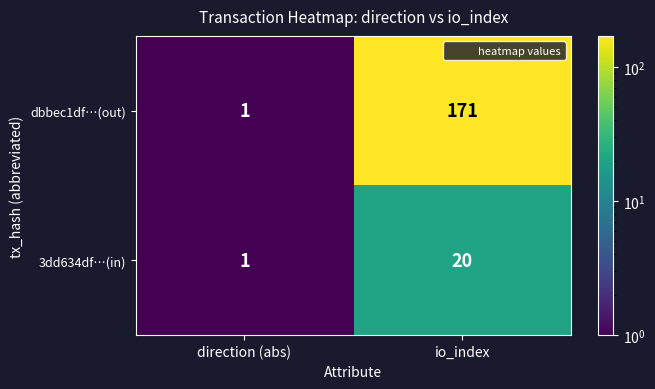

Which series has the widest spread of values?

dbbec1df…(out)